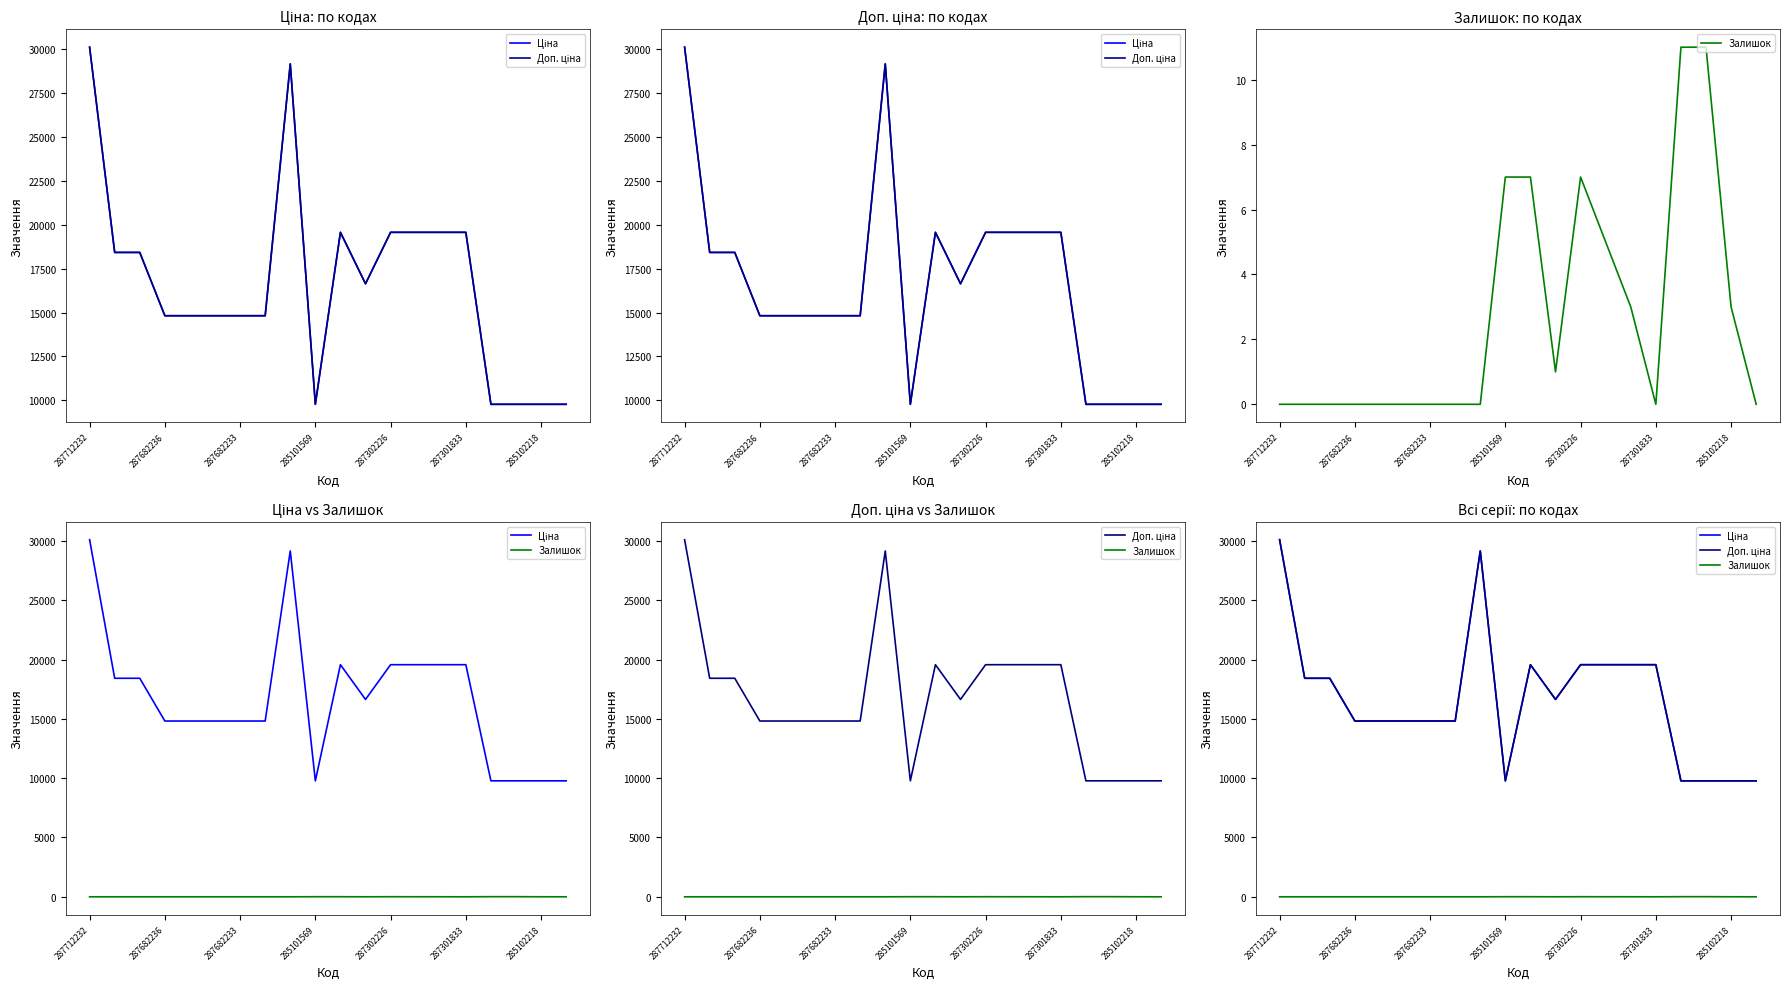

Where is Доп. ціна nearest to the value 19939?

10